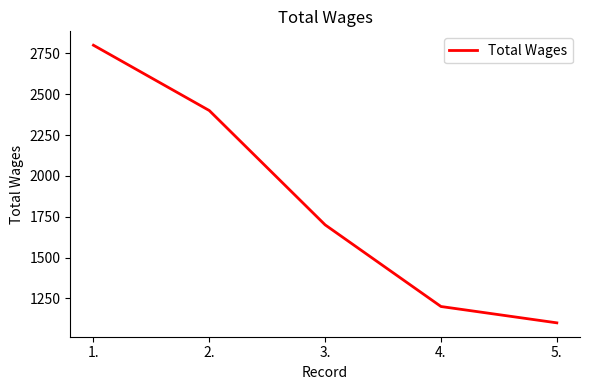

Which category has the highest value across all series?

1.